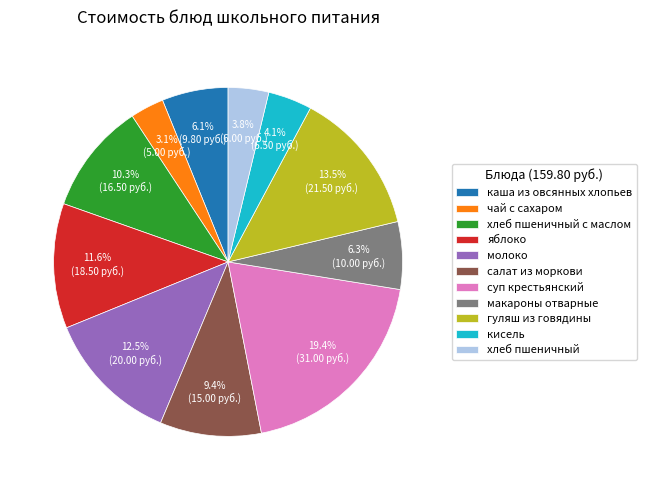

What percentage is the каша из овсянных хлопьев slice, to the nearest percent?

6%